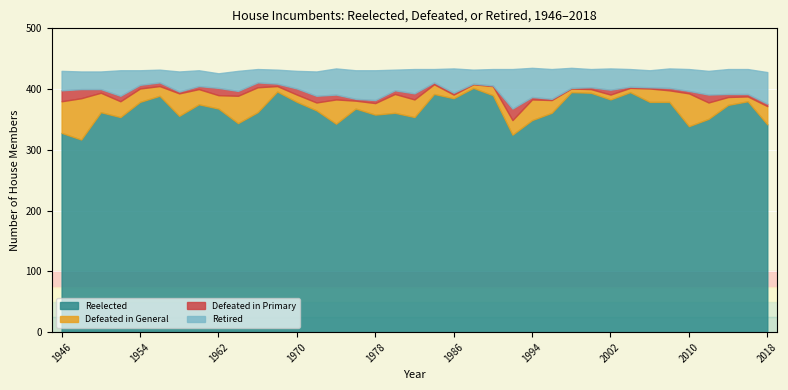

True or false: Defeated in General and Defeated in Primary intersect in this chart.

False